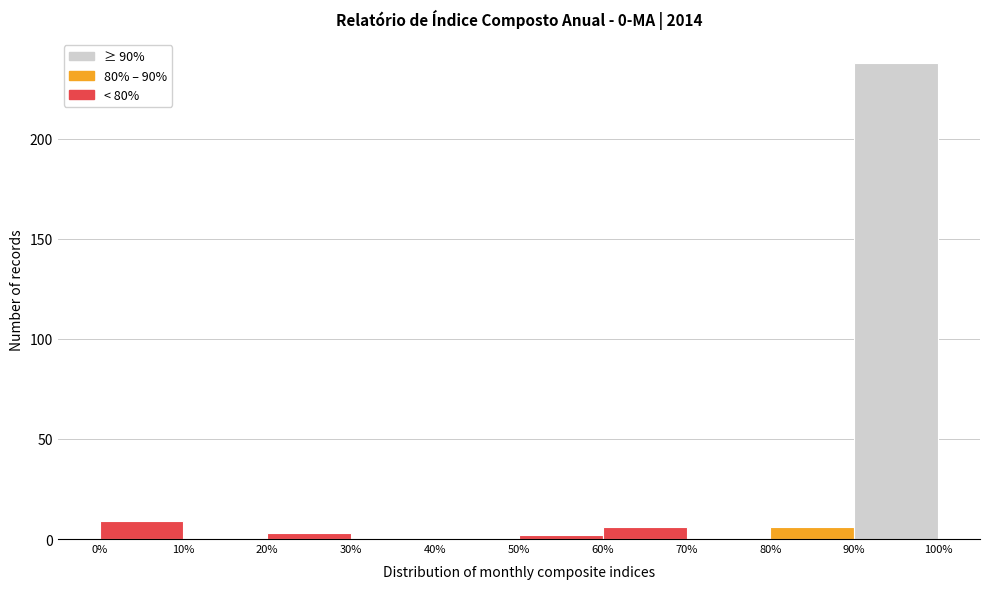

Over which range of the x-axis is the bar tallest?

90% to 100%